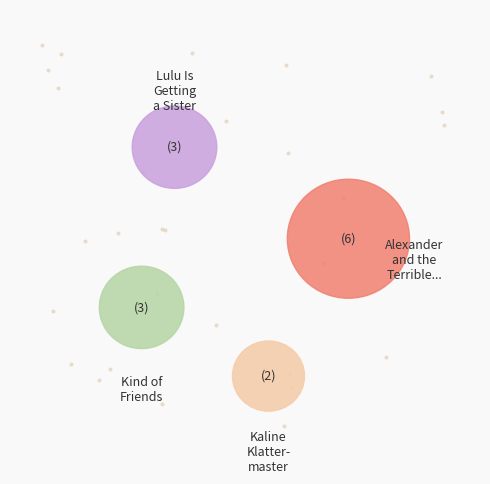

What is the change in value from Lulu Is Getting a Sister to Kaline Klattermaster's Tree House?

-1